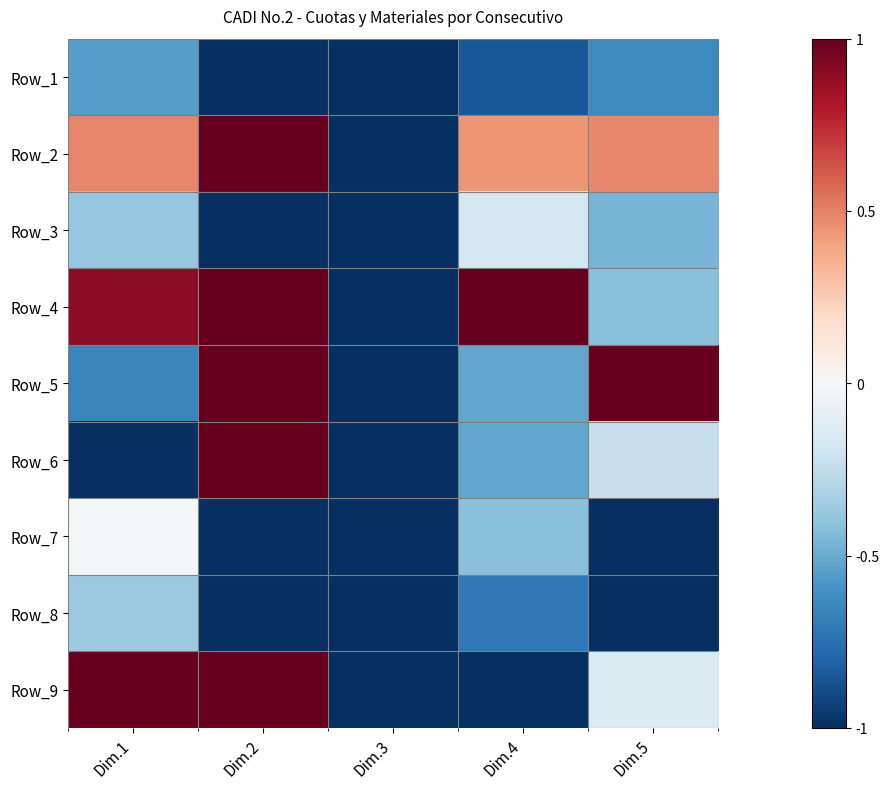

At how many categories does at least one series exceed 0?

4